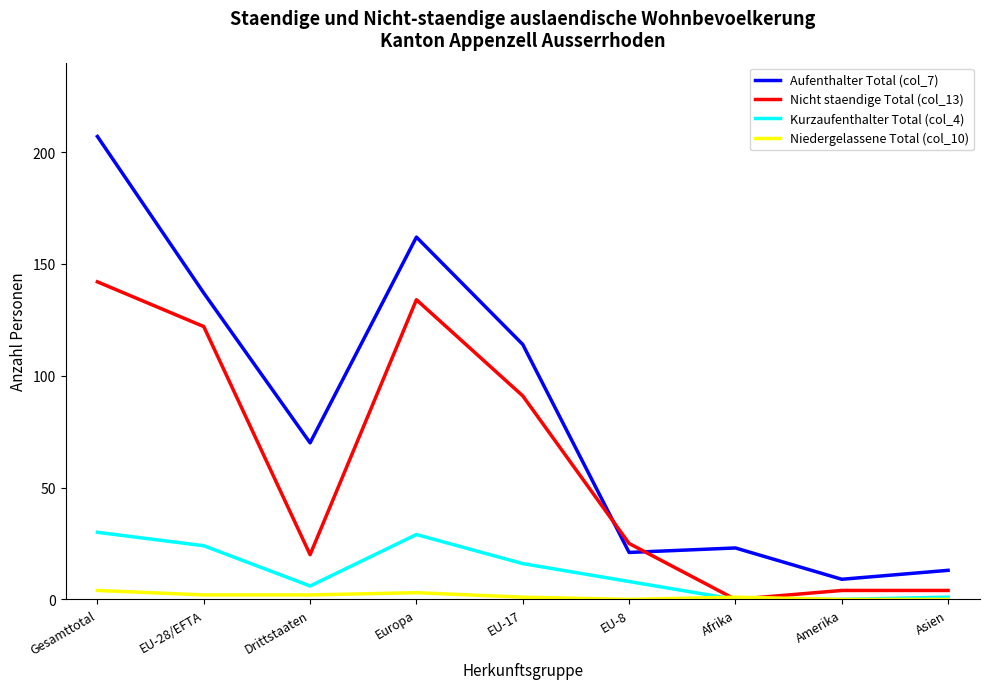

What is the difference between the Niedergelassene Total (col_10) values at Europa and EU-28/EFTA?

1